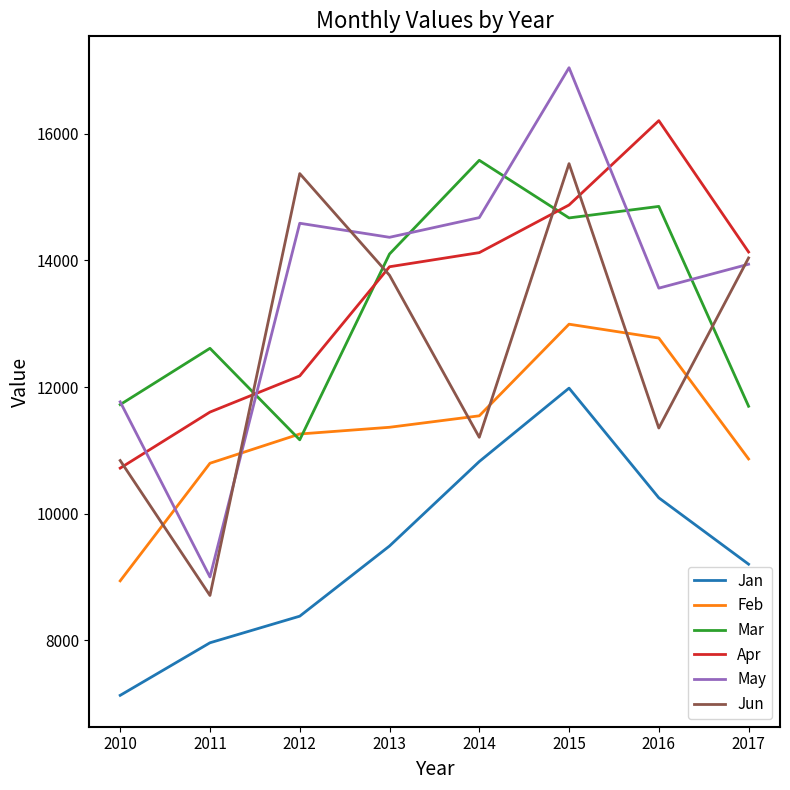

True or false: Jan has a value of 7131 at 2010.

True